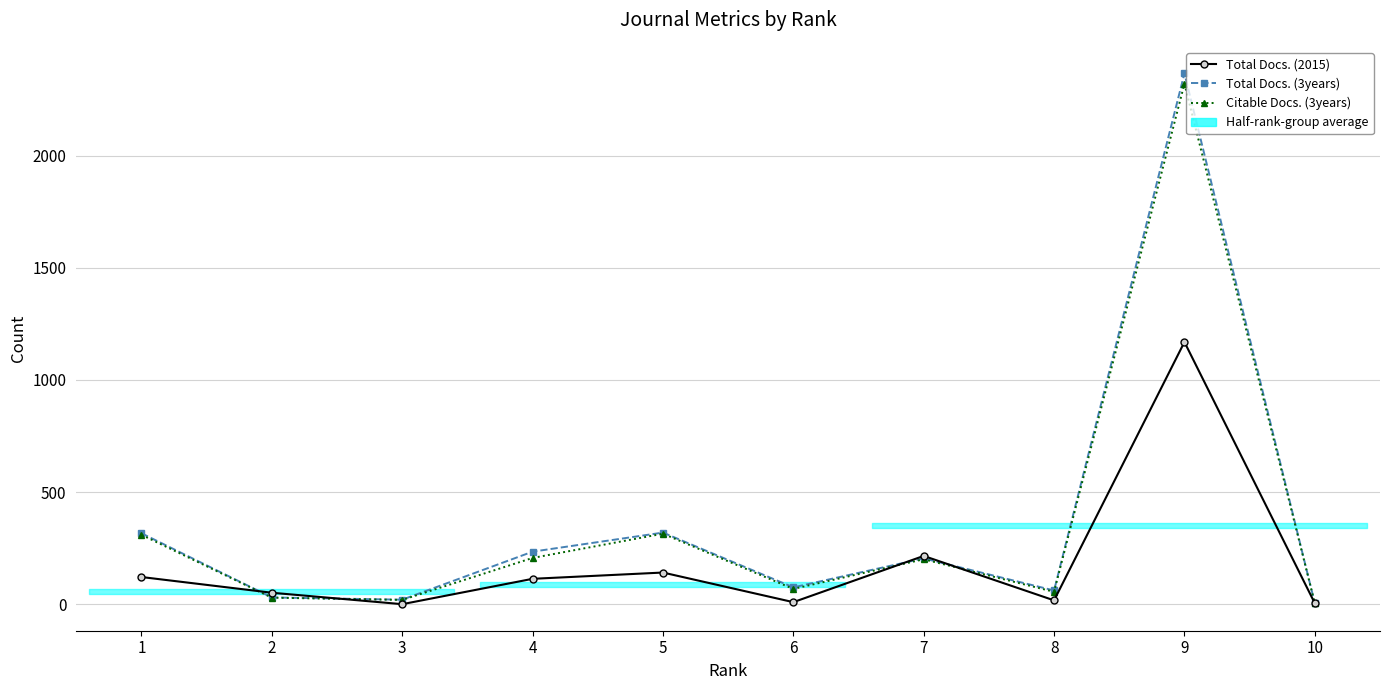

Reading right to left, transcribe all the data shown in this chart.

Total Docs. (2015): 5	1169	18	216	10	142	114	1	52	122
Total Docs. (3years): 5	2366	62	205	76	320	235	21	31	317
Citable Docs. (3years): 5	2320	56	201	69	315	207	20	30	310